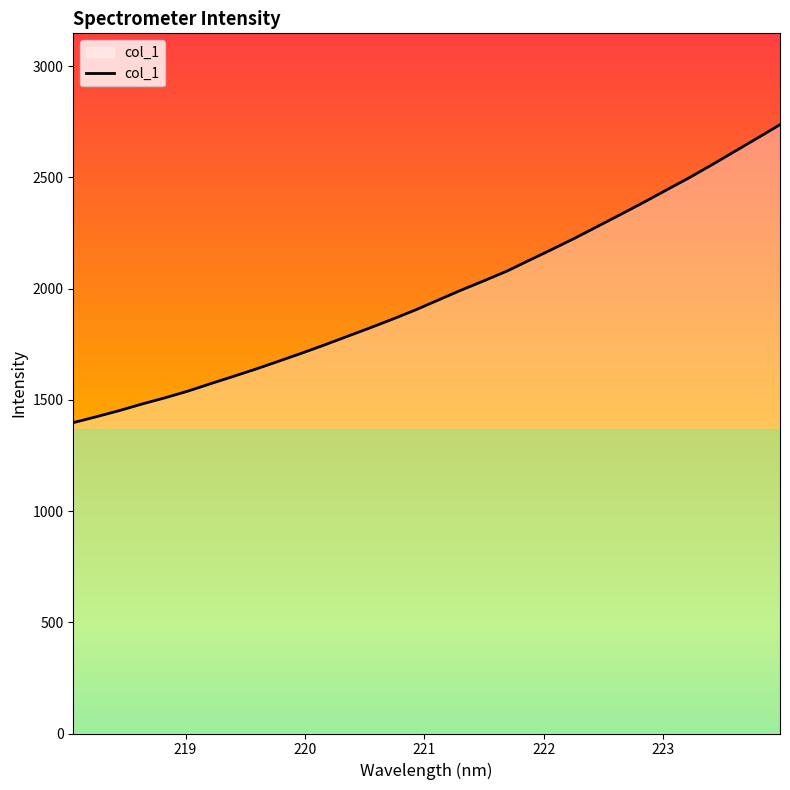

What is the difference between the maximum and minimum values?

1339.5